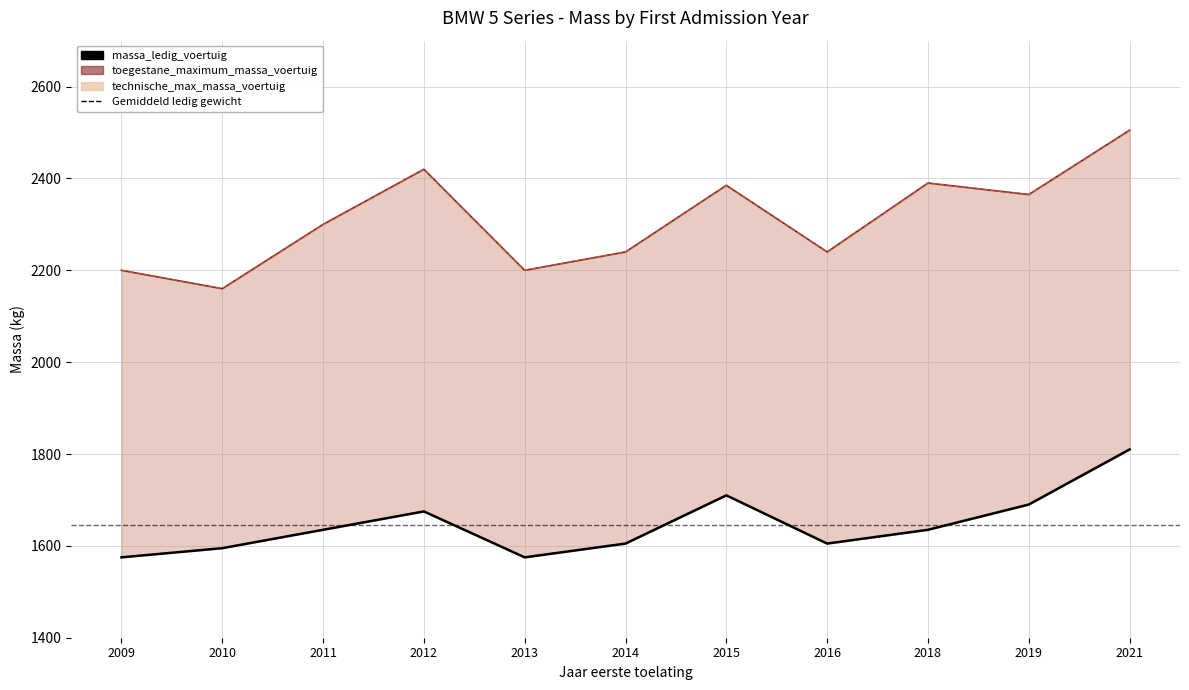

The value of massa_ledig_voertuig at 2010 is 1595. True or false?

True